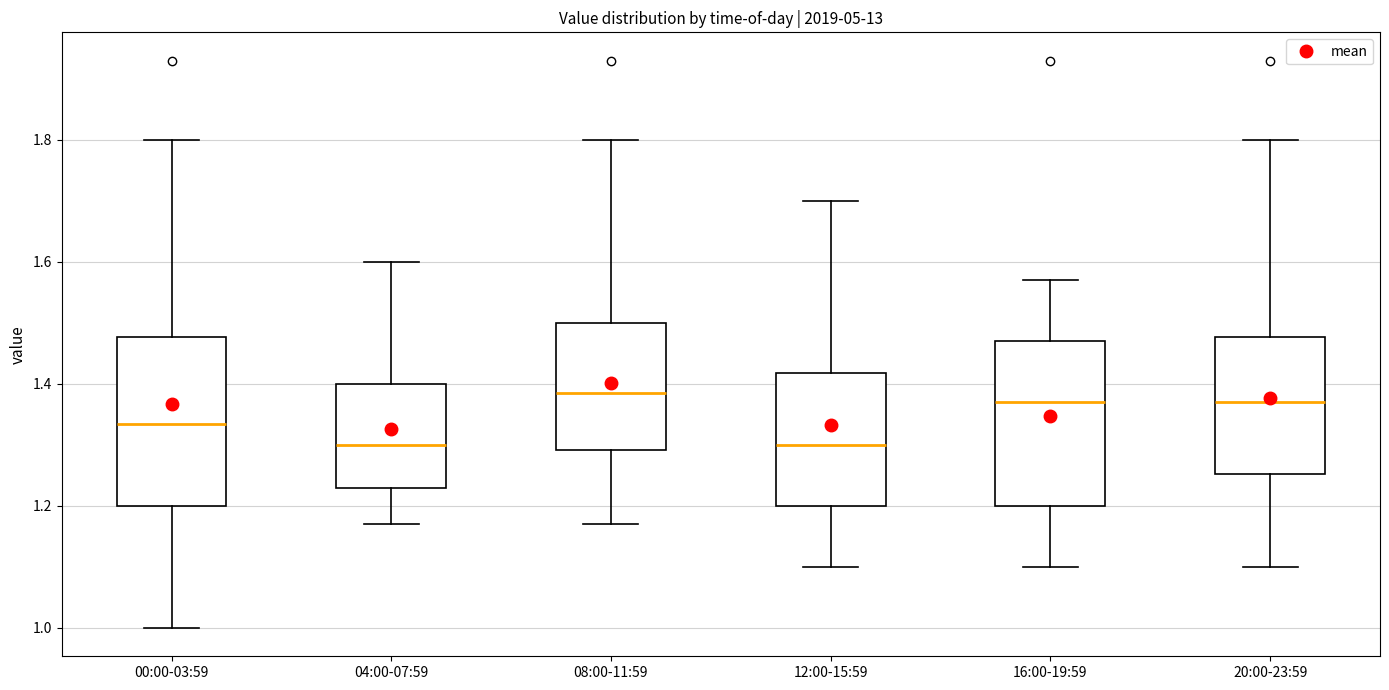

Reading left to right, transcribe this box plot: for each box, give where its median line is, the range the box spans, and where its two whiskers end, as read against the y-axis. The values are not printed on the chart, so give them approximately, as read against the axis.

00:00-03:59: median 1.34, box 1.20 to 1.48, whiskers 1.00 to 1.80
04:00-07:59: median 1.30, box 1.24 to 1.40, whiskers 1.18 to 1.60
08:00-11:59: median 1.38, box 1.30 to 1.50, whiskers 1.18 to 1.80
12:00-15:59: median 1.30, box 1.20 to 1.42, whiskers 1.10 to 1.70
16:00-19:59: median 1.38, box 1.20 to 1.48, whiskers 1.10 to 1.58
20:00-23:59: median 1.38, box 1.26 to 1.48, whiskers 1.10 to 1.80